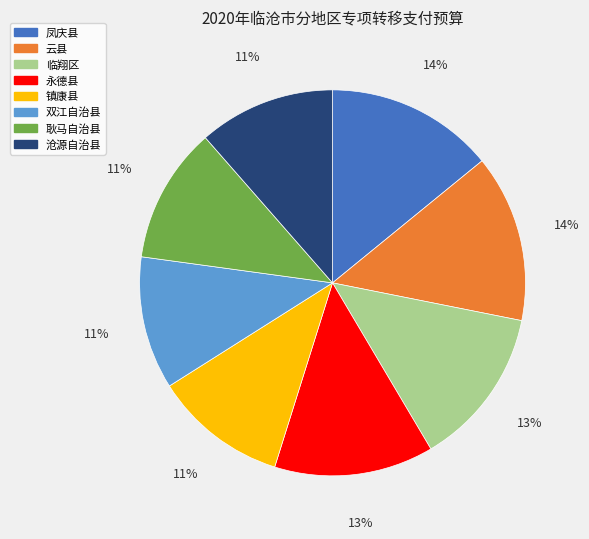

Do 双江自治县 and 镇康县 together represent more than half of the pie?

No